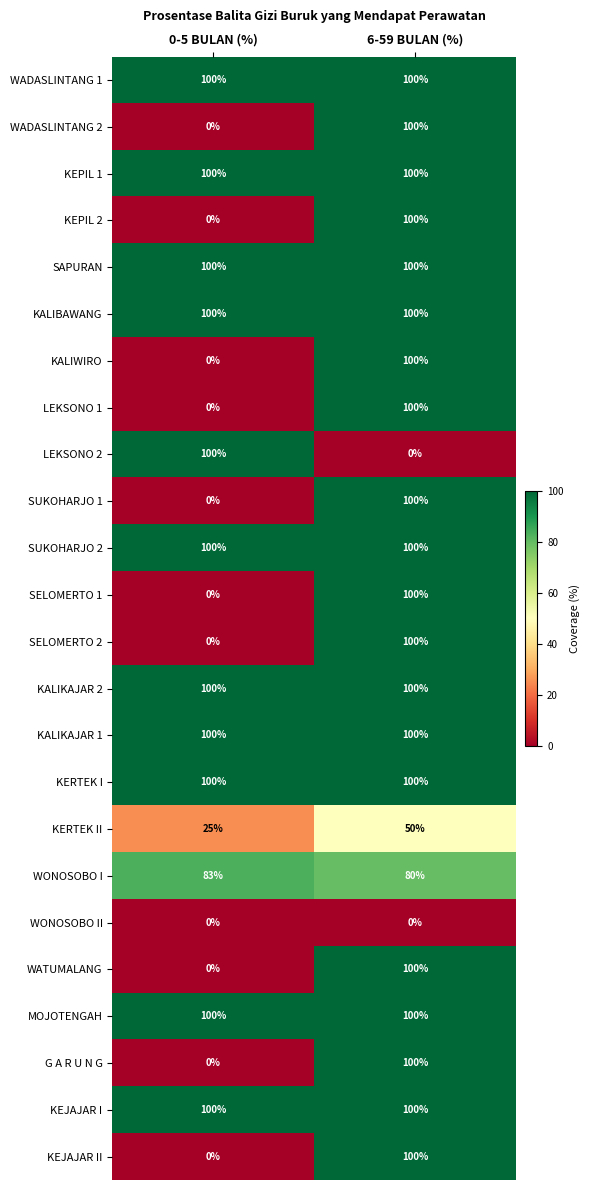

What is the total value across all series at 0-5 BULAN (%)?

1208